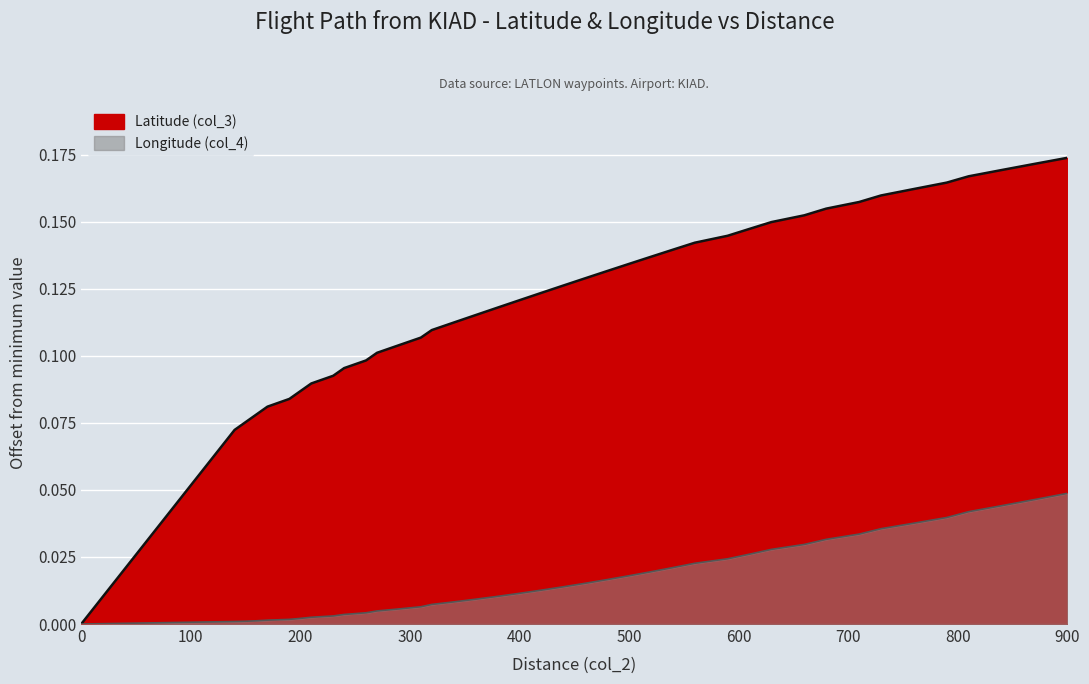

Is it true that Longitude (col_4) equals 0.0 at 21?

False